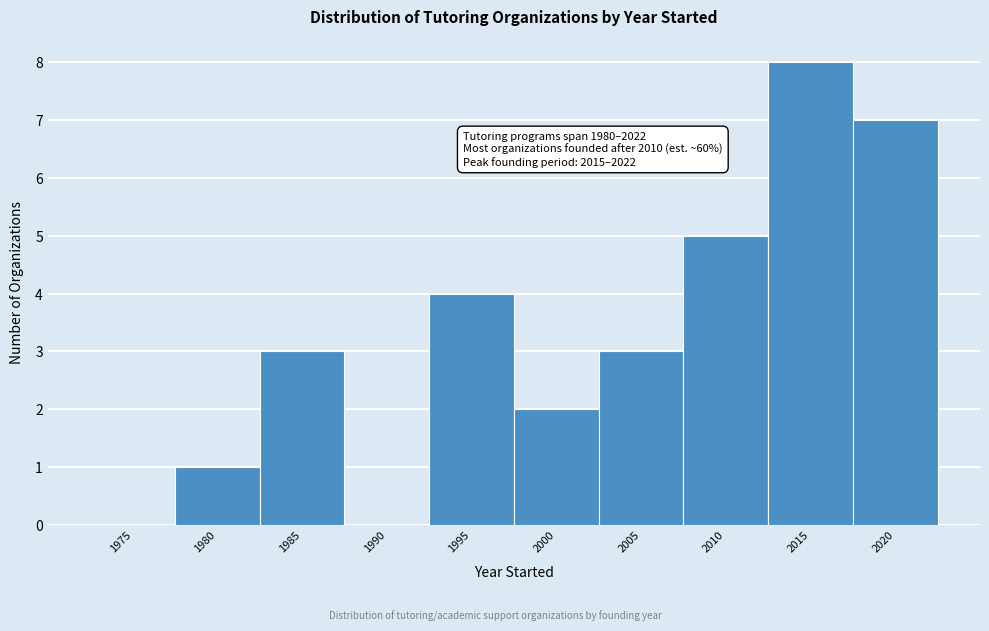

Reading right to left, what are all the values shown in this chart?

2020=7	2015=8	2010=5	2005=3	2000=2	1995=4	1990=0	1985=3	1980=1	1975=0